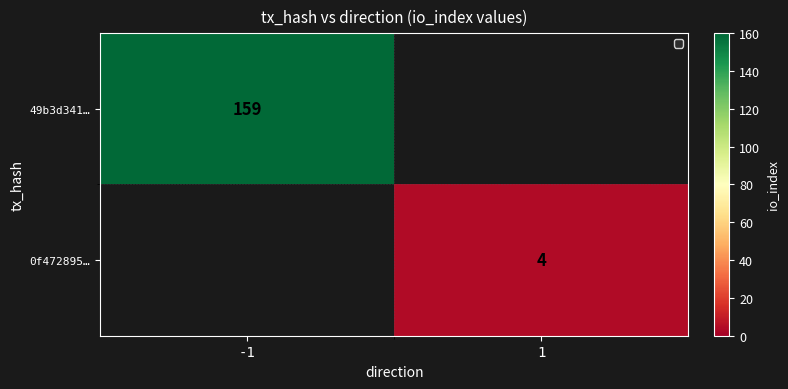

Is it true that 49b3d341… equals 159 at -1?

True